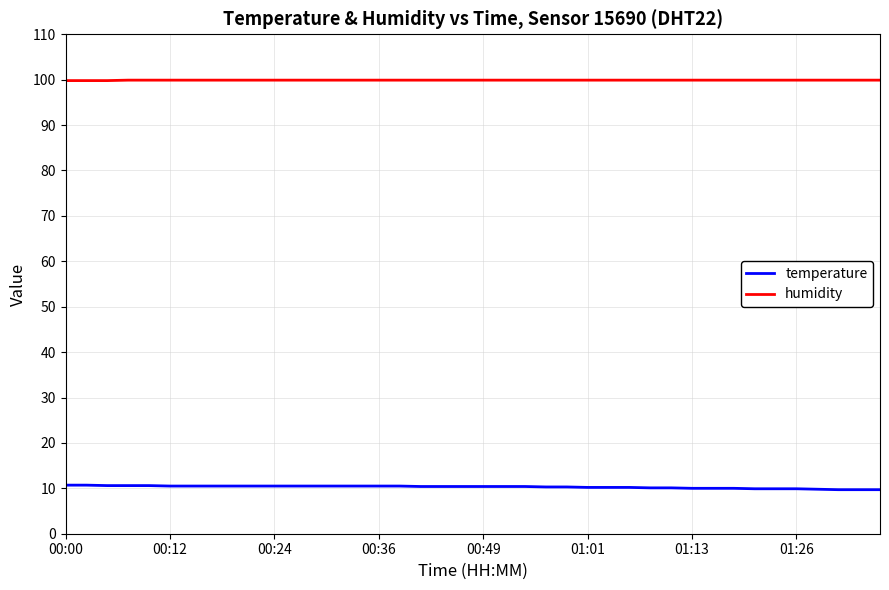

True or false: temperature and humidity intersect in this chart.

False